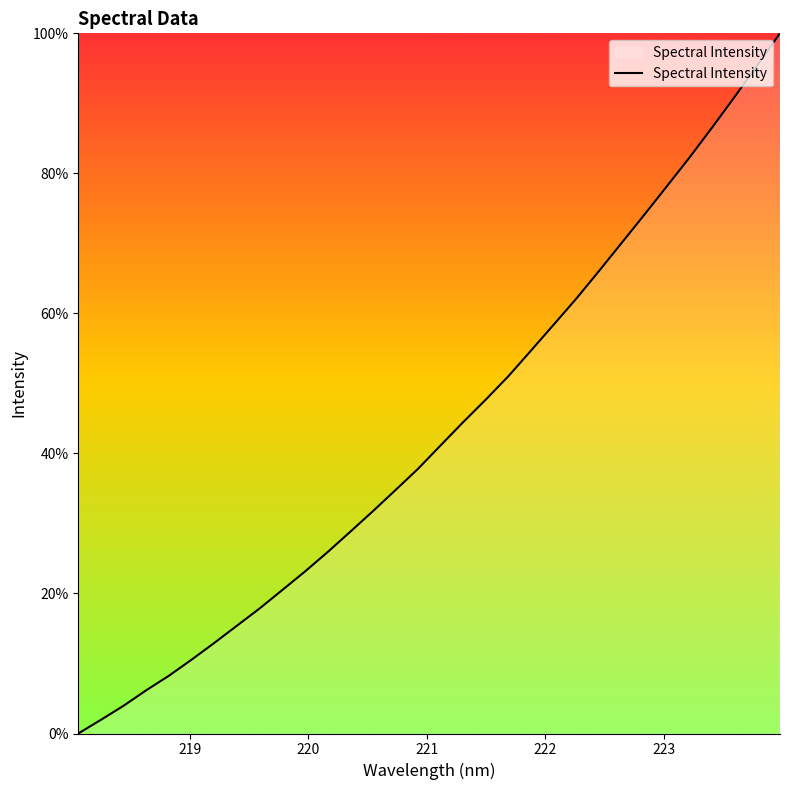

What is the maximum value shown in the chart?

100.0